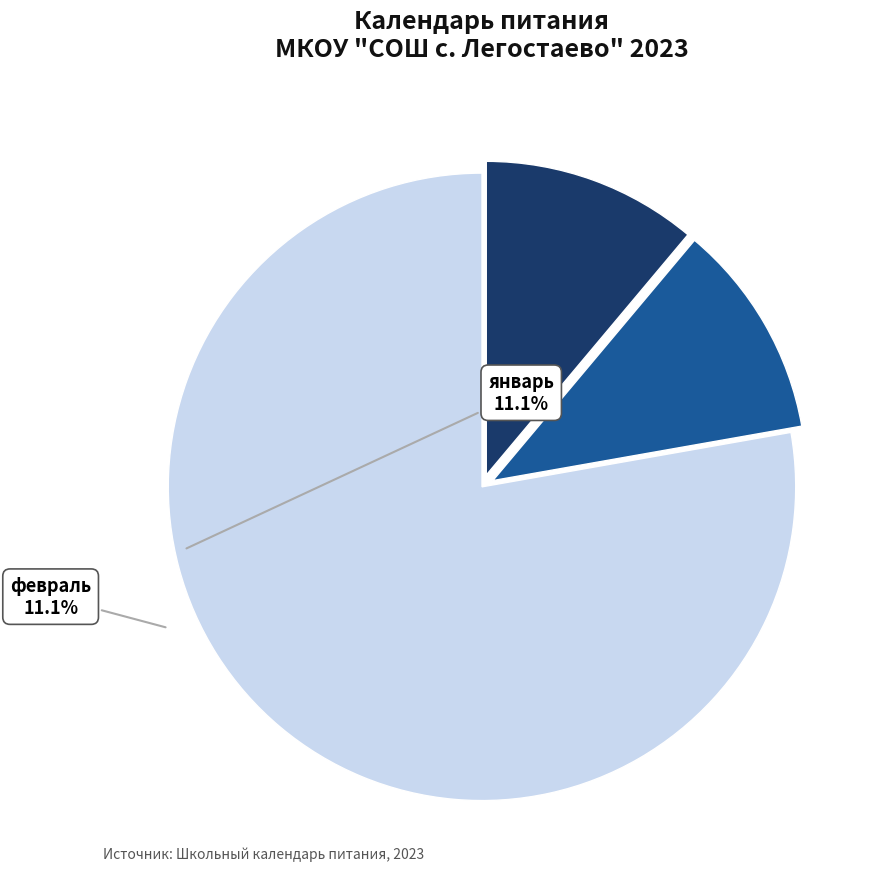

Is there any slice that represents more than half of the pie?

Yes